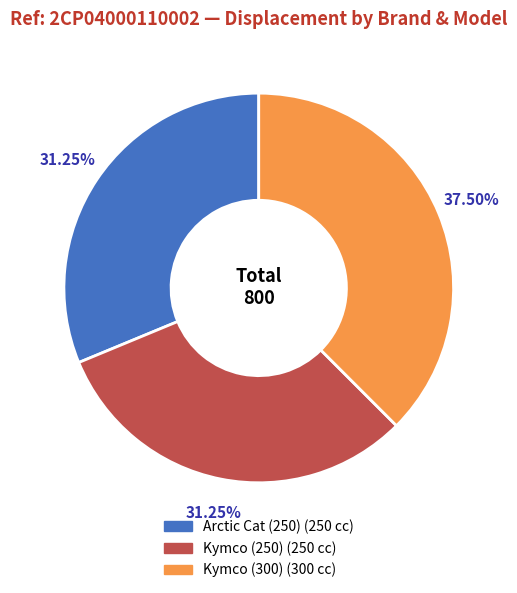

Which has a higher value, Kymco (250) or Kymco (300)?

Kymco (300)